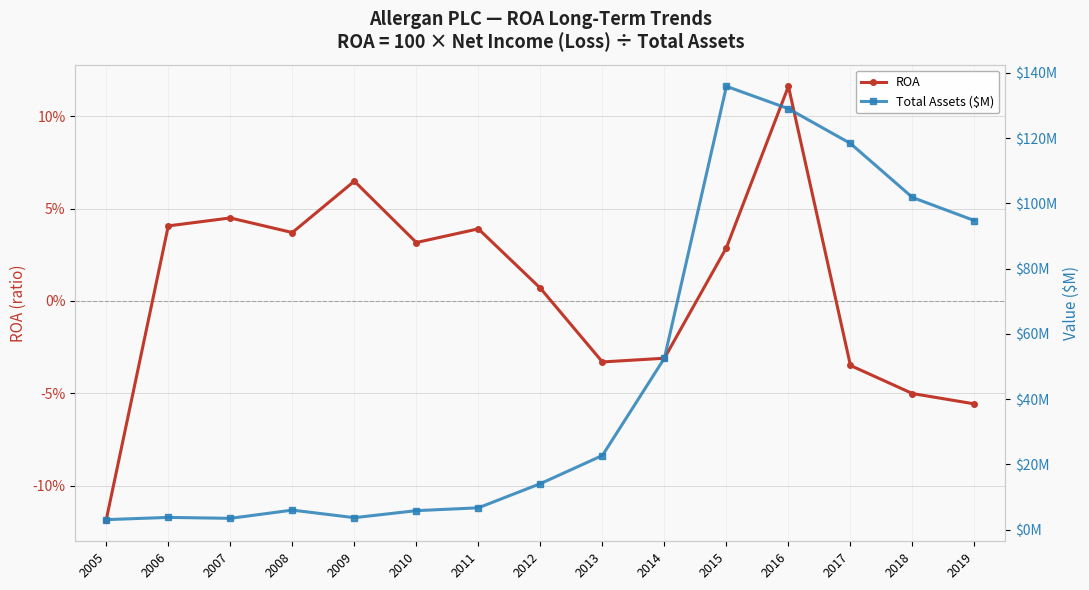

True or false: Total Assets ($M) has a value of 5.8 at 2010.

True